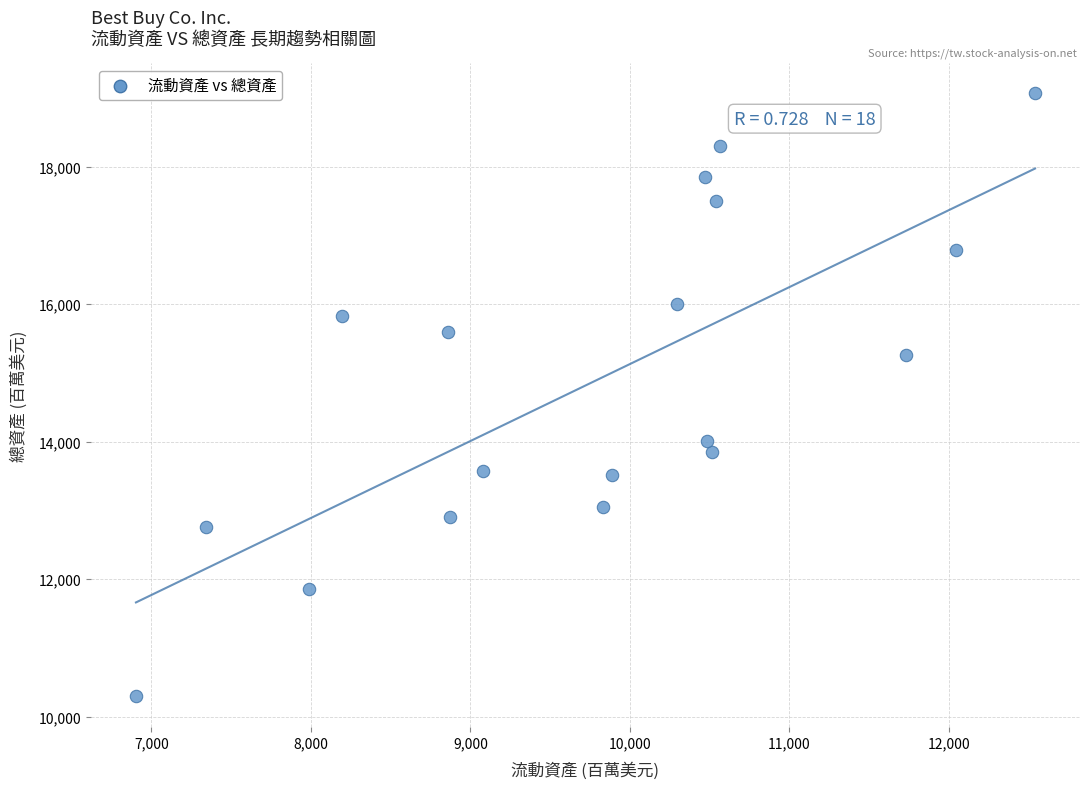

What is the range of Y values (max minus min)?

8773